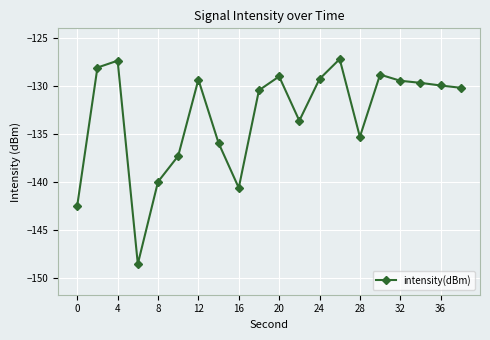

What is the sum of all values?

-2662.5